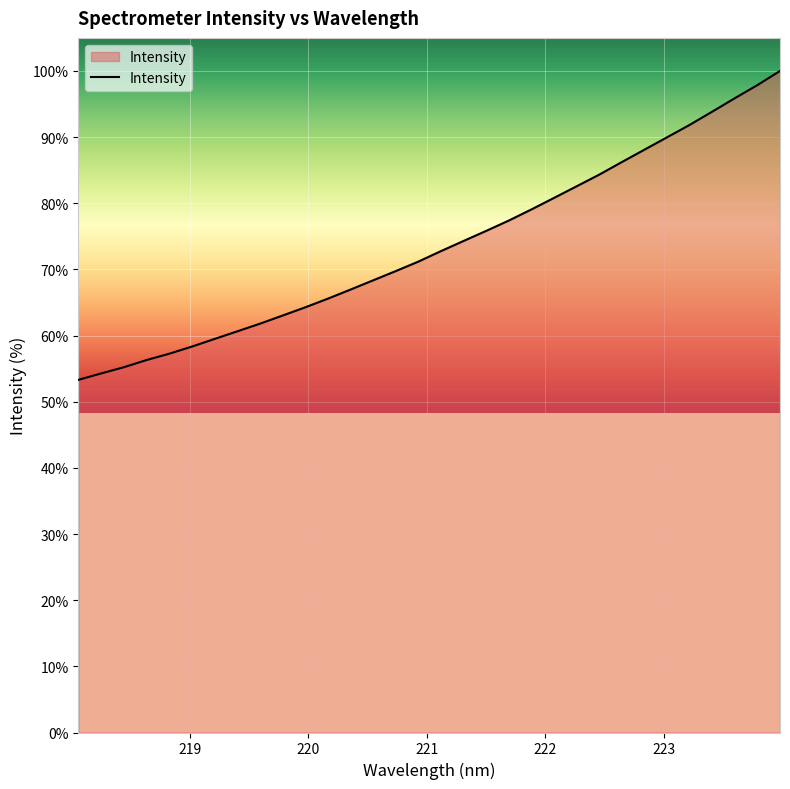

What is the minimum value shown in the chart?

53.3